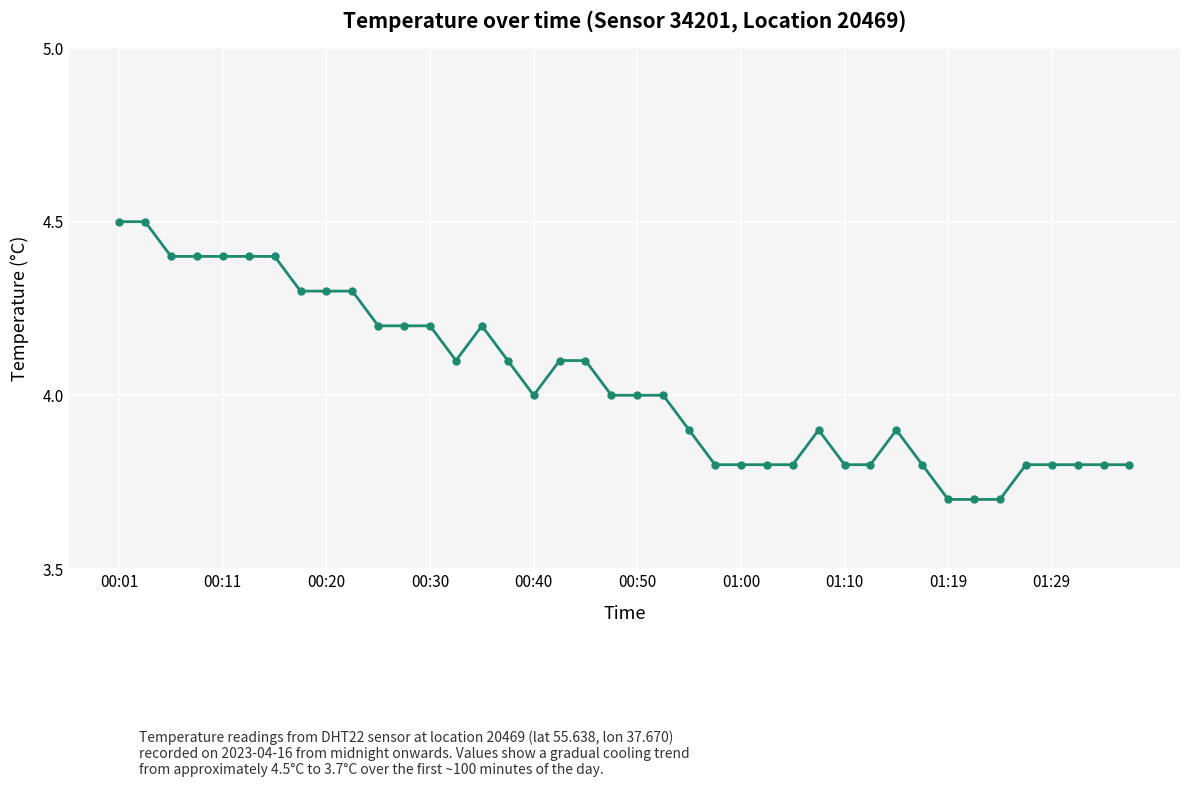

What is the sum of all values?

161.5